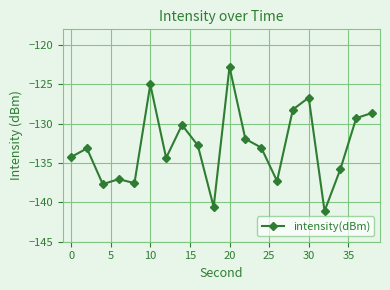

True or false: the data has more than 0 interior local peaks.

True